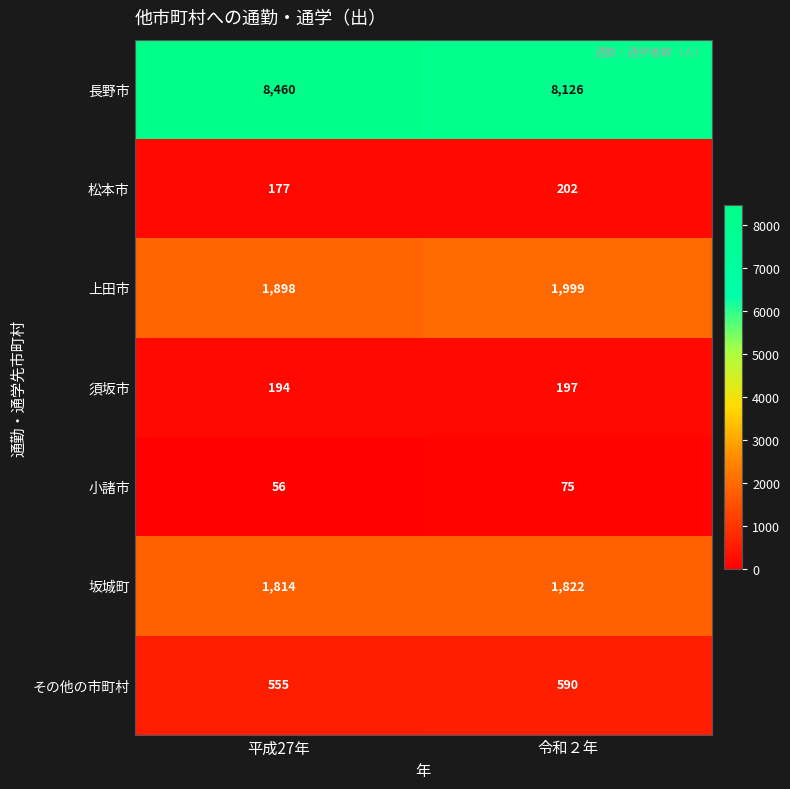

True or false: 須坂市 has a value of 197 at 令和２年.

True